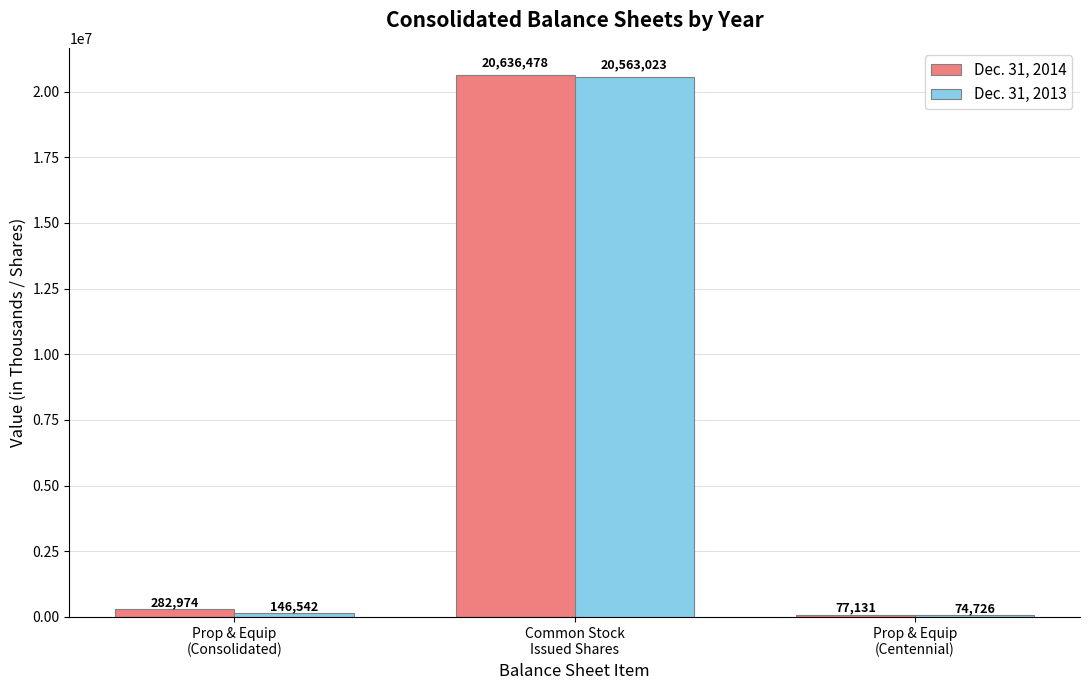

What is the greatest value displayed?

20636478